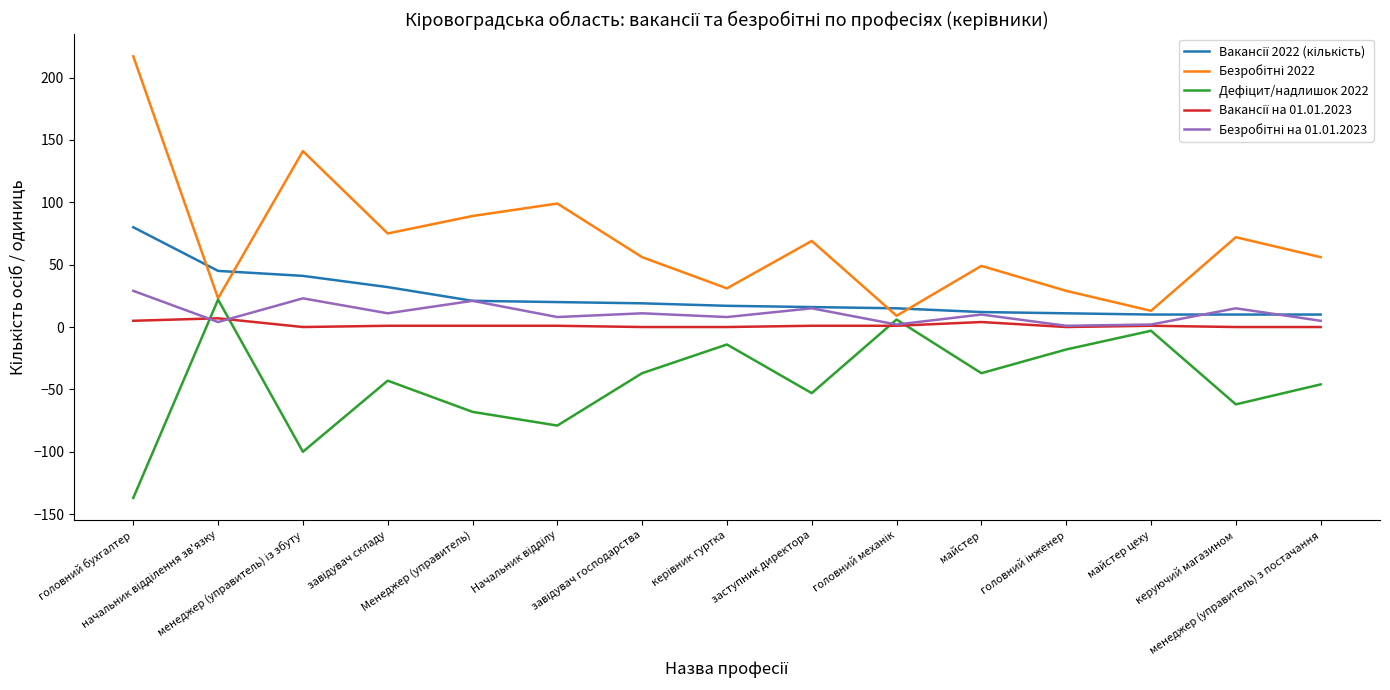

What is the minimum value shown in the chart?

-137